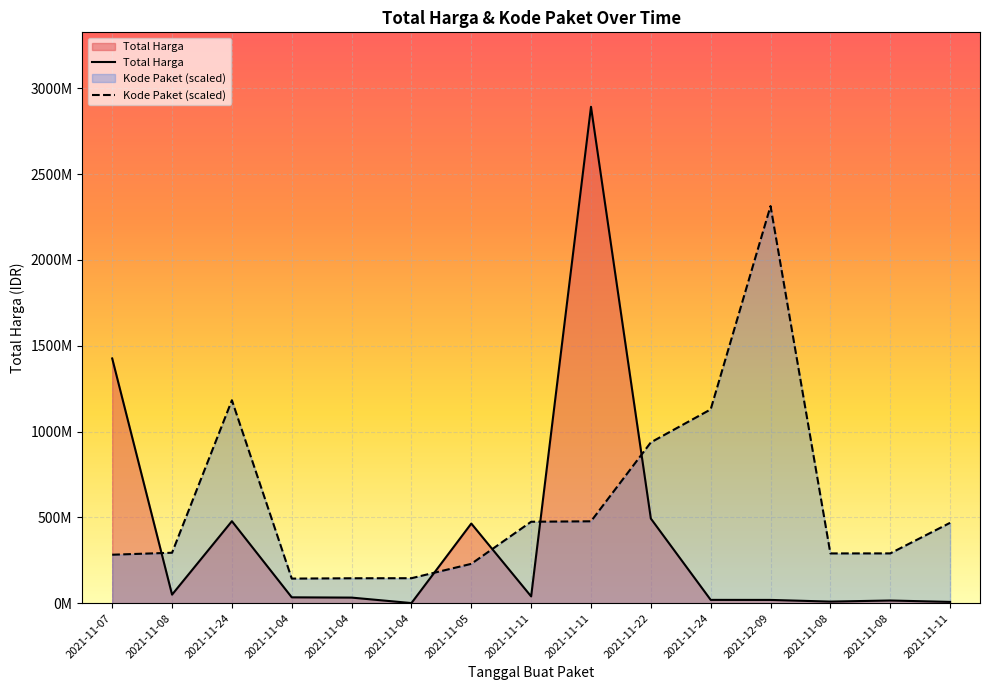

List the series in order of their overall mean, lowest first.

Total Harga, Kode Paket (scaled)